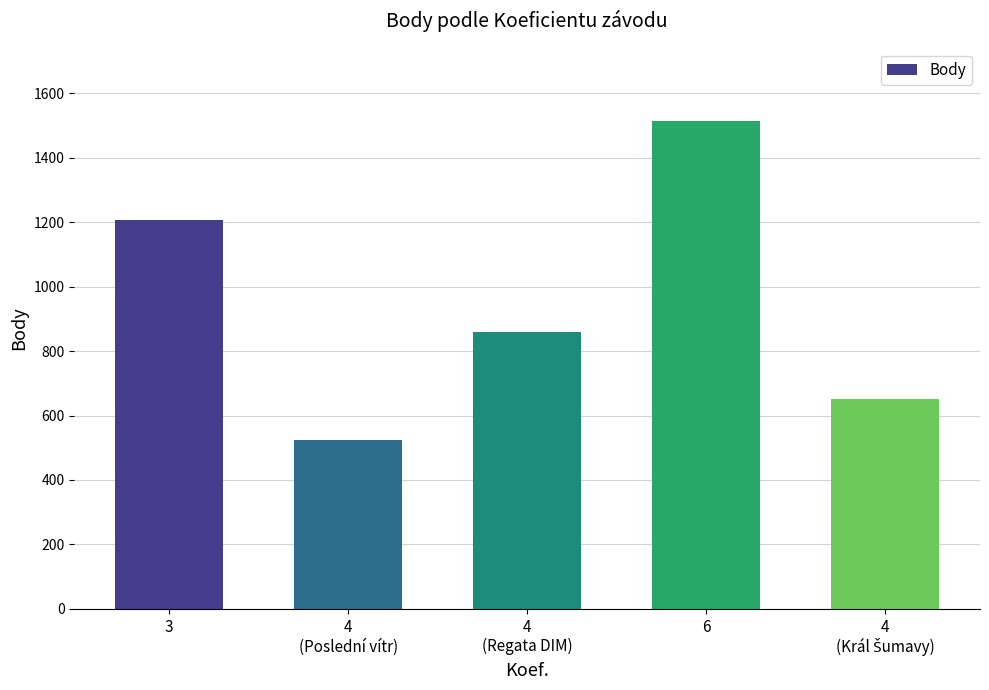

What is the ratio of the value at 4
(Regata DIM) to the value at 6?

0.6